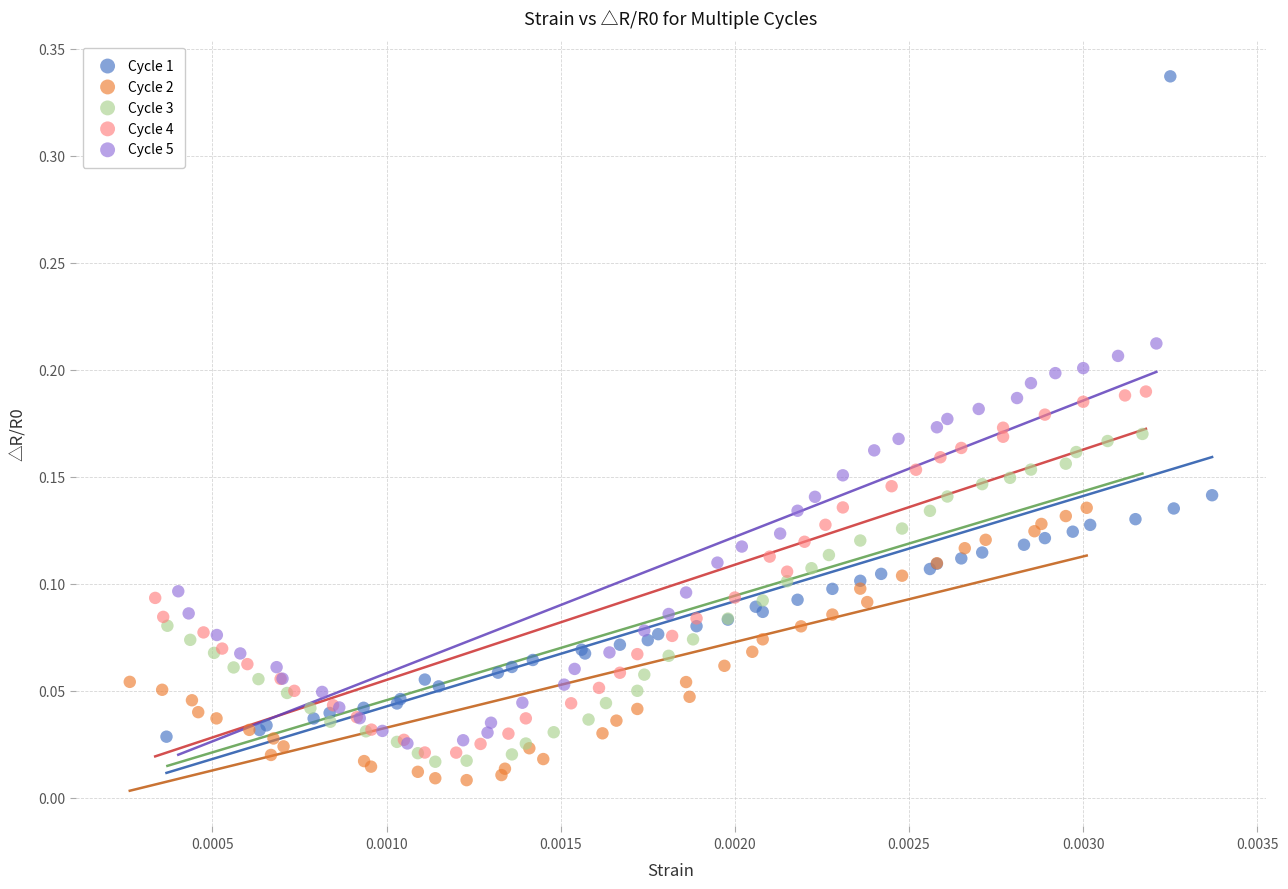

Which series reaches the maximum Y coordinate?

Cycle 1